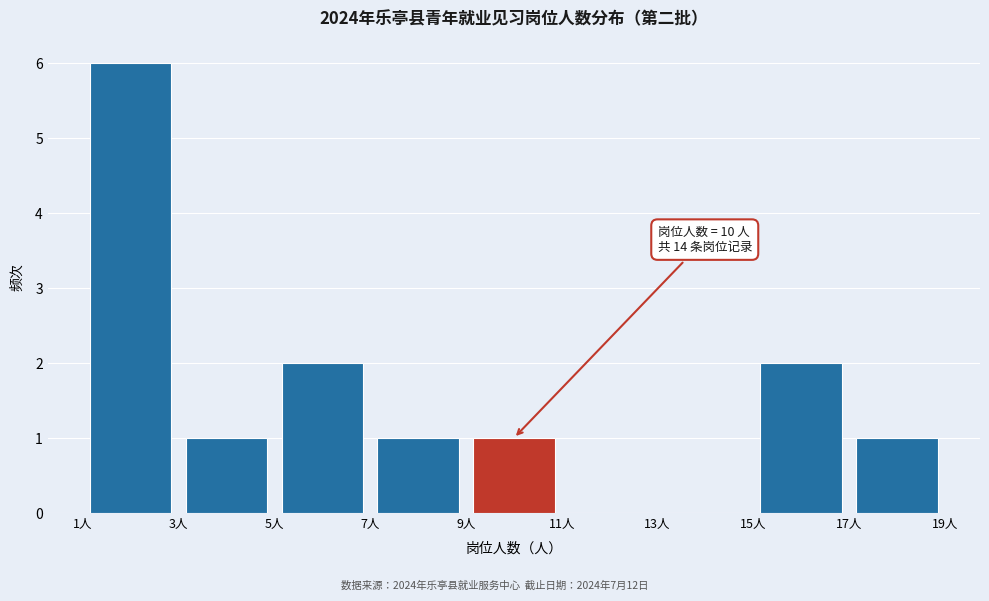

Which range on the x-axis has the tallest bar?

1 to 3